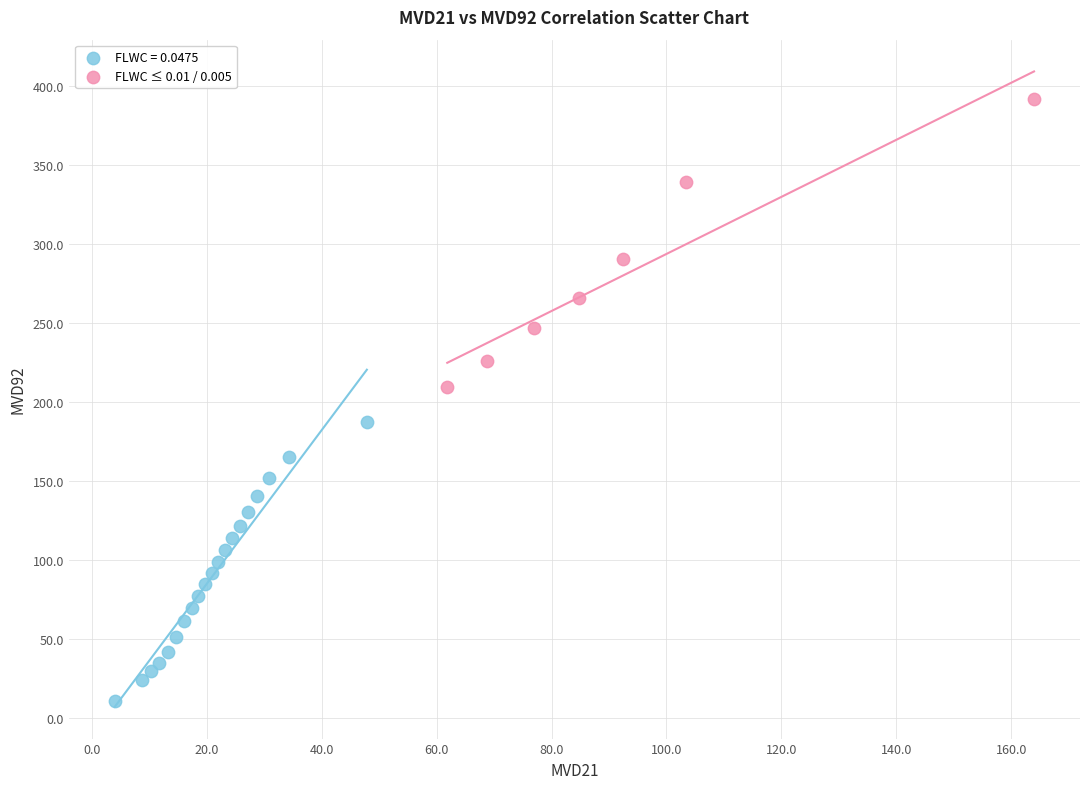

Which series contains the lowest Y value?

FLWC = 0.0475